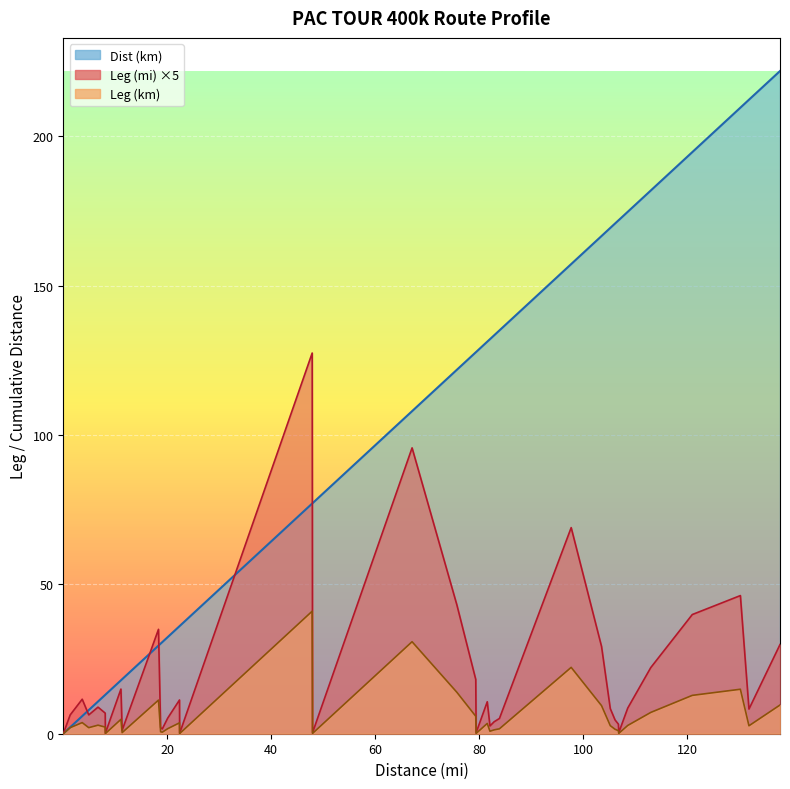

Is the value of Leg (km) at 23 greater than the value of Leg (mi) at 29?

No